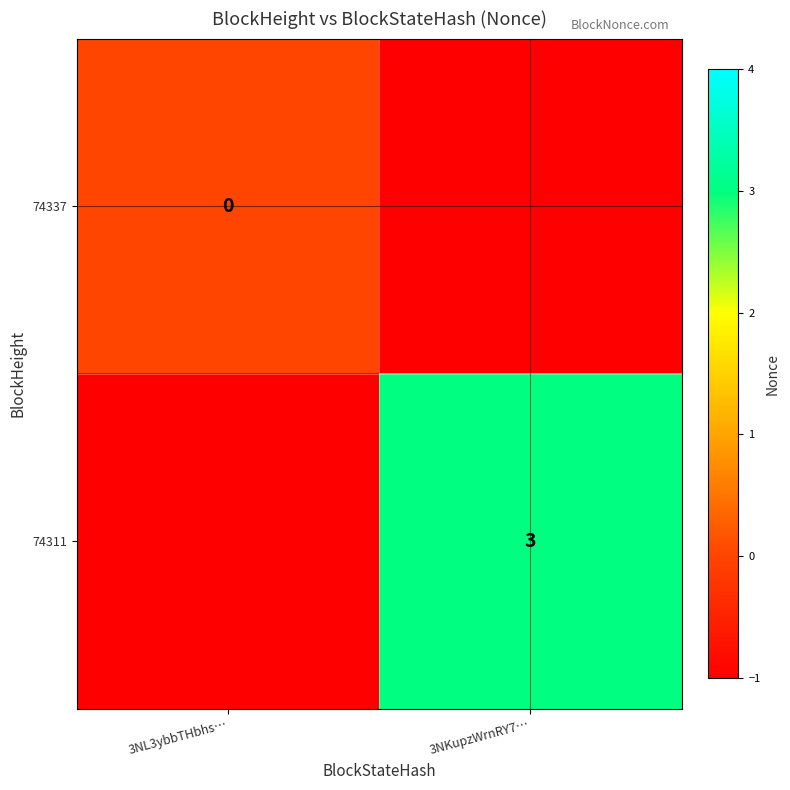

What is the average value of the 74311 series?

1